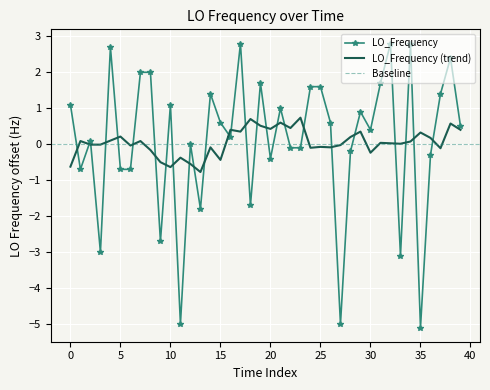

Reading left to right, extract all data points from this chart.

1.1	-0.7	0.1	-3.0	2.7	-0.7	-0.7	2.0	2.0	-2.7	1.1	-5.0	0.0	-1.8	1.4	0.6	0.2	2.8	-1.7	1.7	-0.4	1.0	-0.1	-0.1	1.6	1.6	0.6	-5.0	-0.2	0.9	0.4	1.7	2.8	-3.1	2.8	-5.1	-0.3	1.4	2.4	0.5